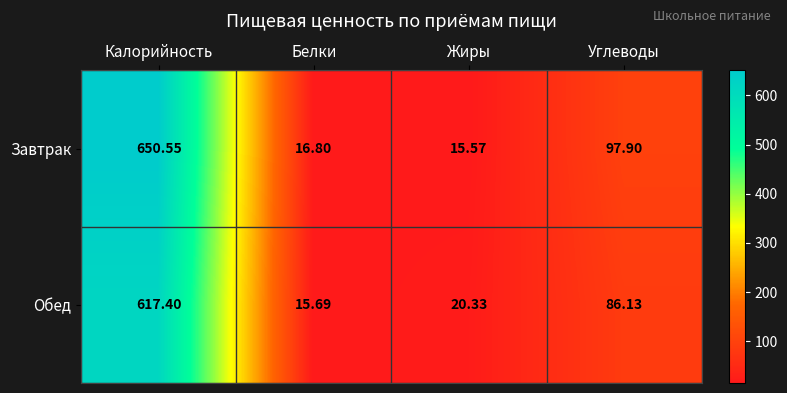

Rank the series by their average value, from highest to lowest.

Завтрак, Обед